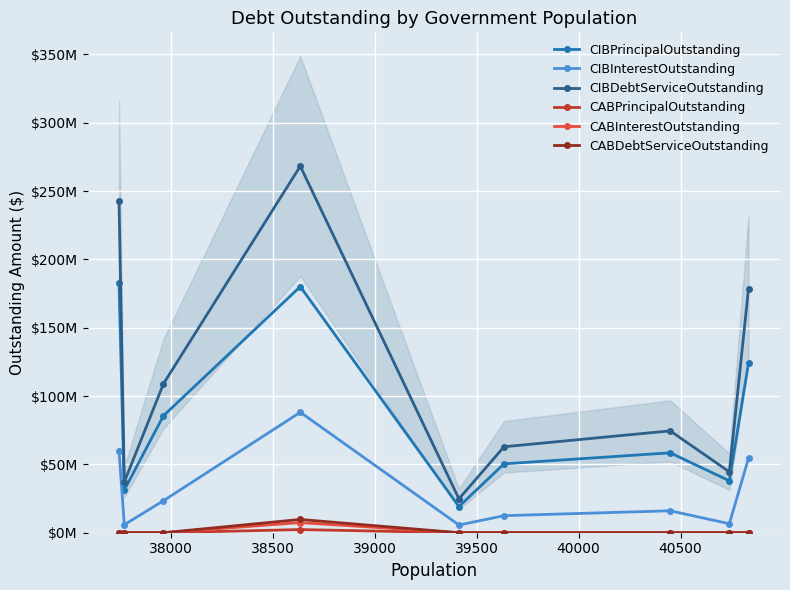

Does the chart display data point markers on the line(s)?

Yes